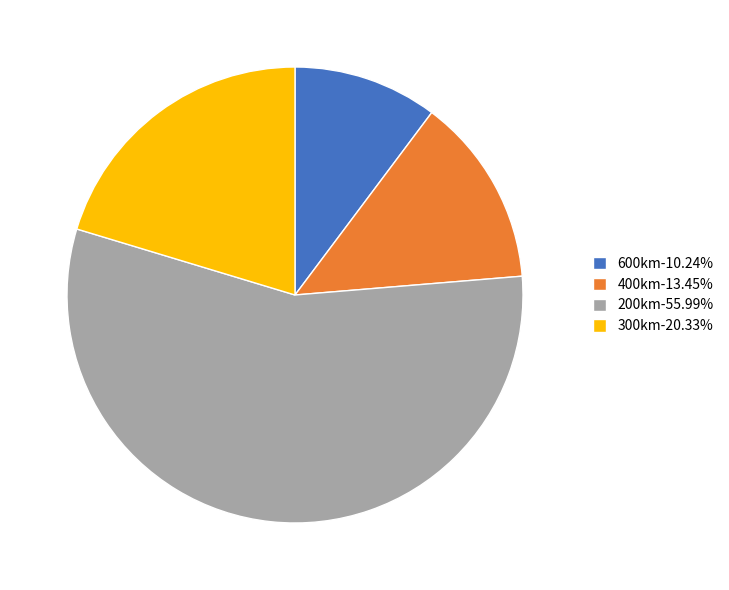

Approximately how many times larger is the value at 200km-55.99% compared to 400km-13.45%?

4.2